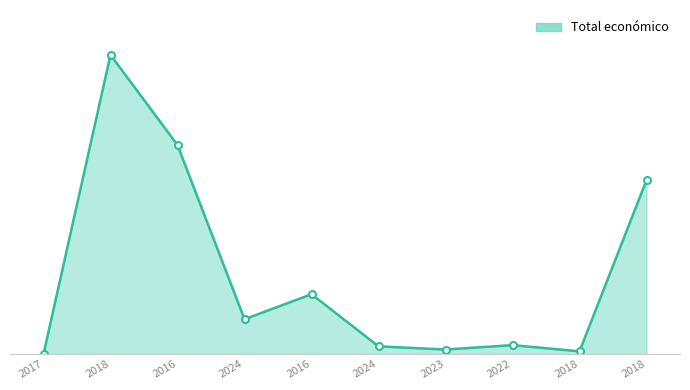

What is the label of the 9th point from the left?

2018